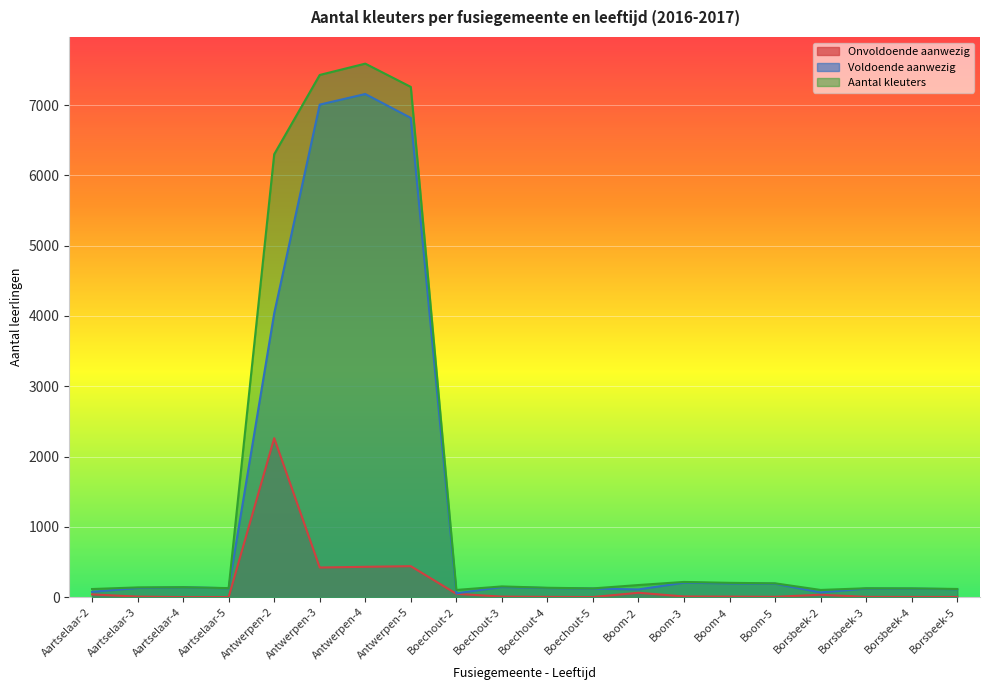

What is the average value of the Voldoende aanwezig series?

1354